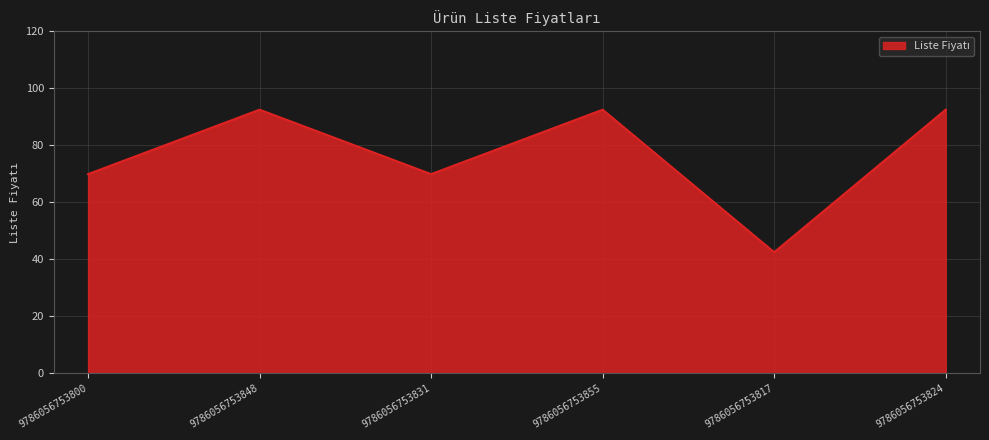

How many distinct data groups are displayed?

1